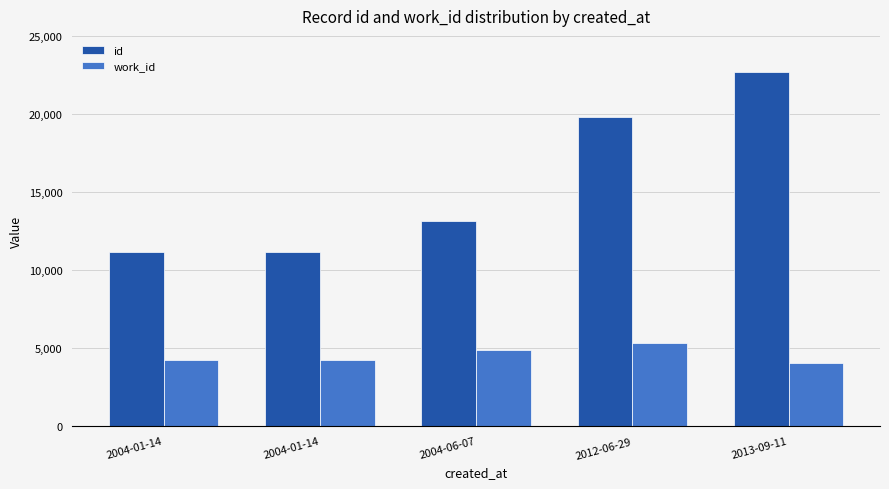

List the labels in order of work_id value, largest first.

2012-06-29, 2004-06-07, 2004-01-14, 2004-01-14, 2013-09-11